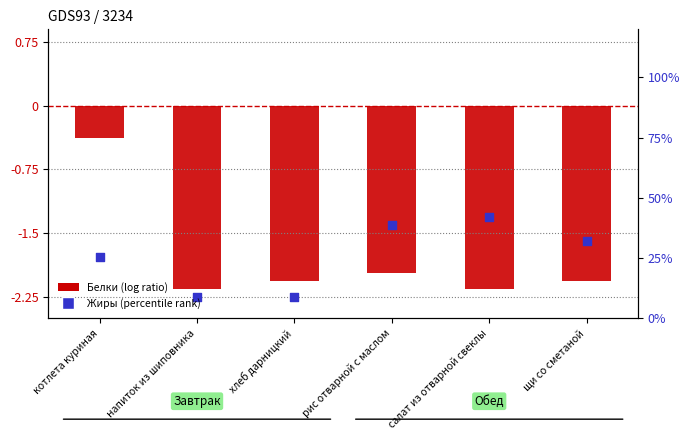

Which series contains the highest Y value?

Белки (log ratio)